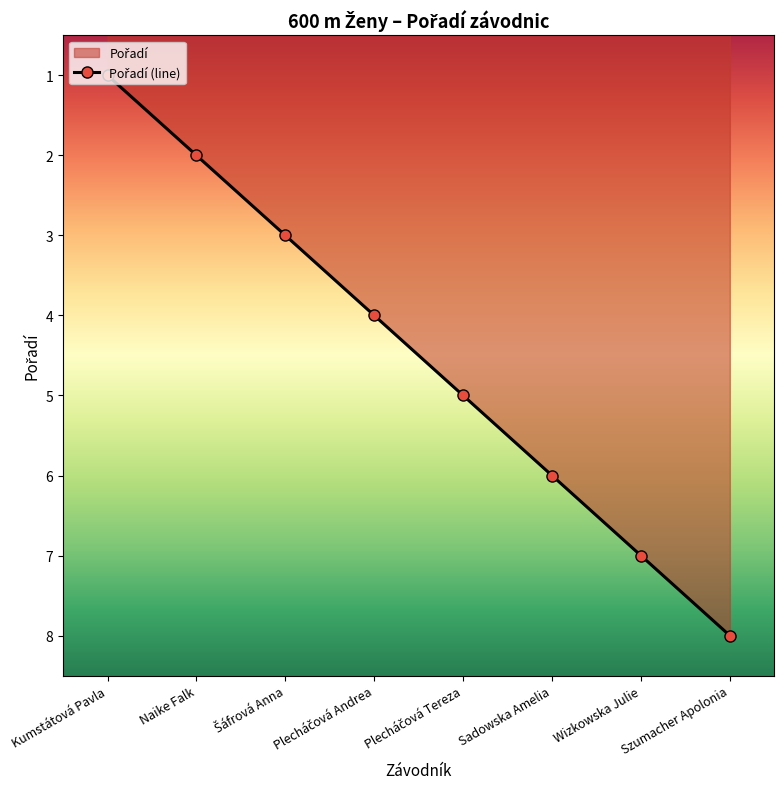

How many distinct data groups are displayed?

1